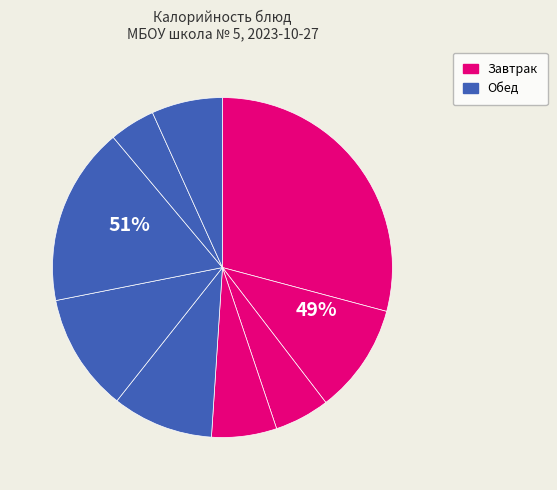

Is Щи из свежей капусты the majority of the pie?

No